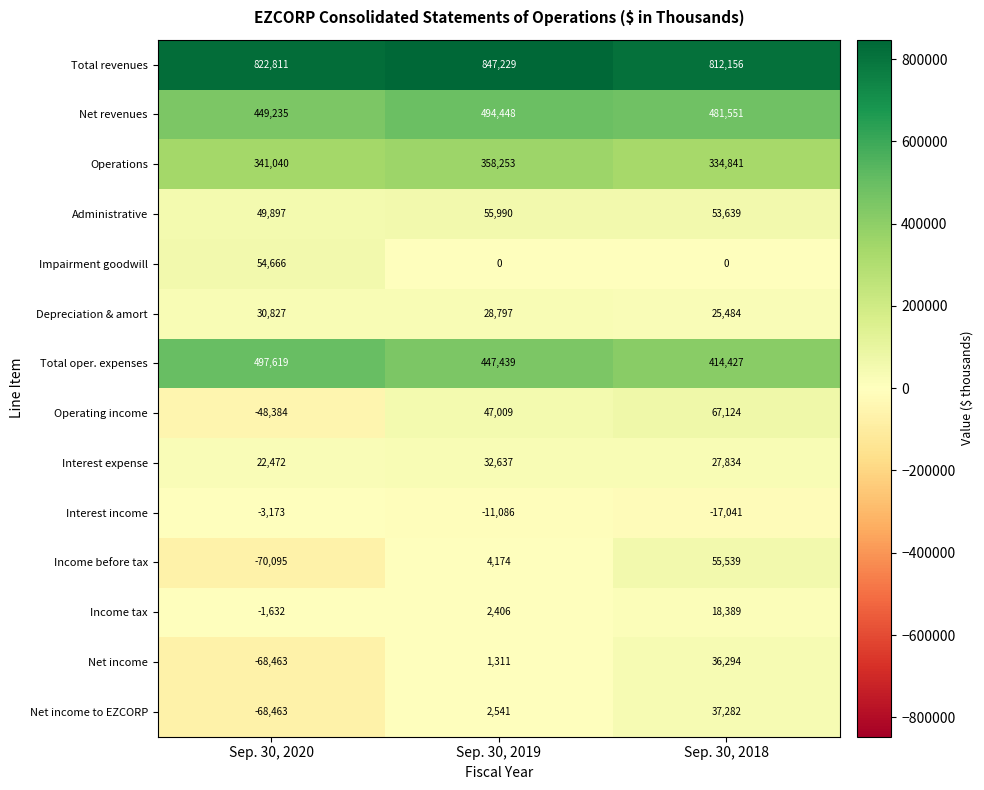

Rank the categories by Total oper. expenses value from lowest to highest.

Sep. 30, 2018, Sep. 30, 2019, Sep. 30, 2020